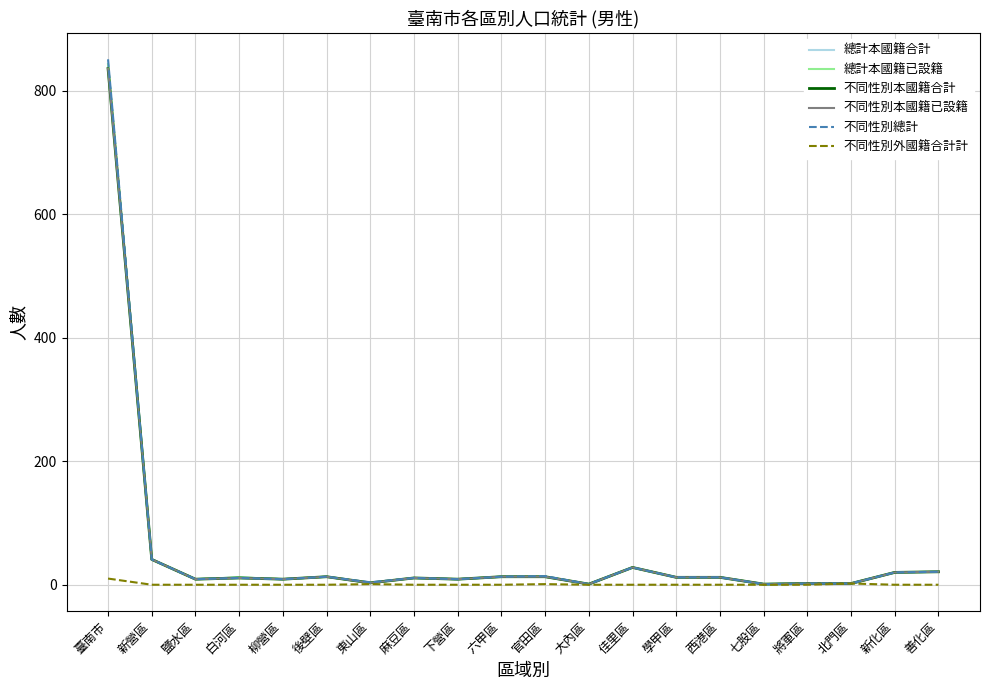

Reading left to right, transcribe all the data shown in this chart.

總計本國籍合計: 臺南市=843	新營區=41	鹽水區=9	白河區=12	柳營區=9	後壁區=13	東山區=3	麻豆區=11	下營區=9	六甲區=13	官田區=13	大內區=1	佳里區=28	學甲區=12	西港區=12	七股區=1	將軍區=2	北門區=2	新化區=20	善化區=21
總計本國籍已設籍: 臺南市=843	新營區=41	鹽水區=9	白河區=12	柳營區=9	後壁區=13	東山區=3	麻豆區=11	下營區=9	六甲區=13	官田區=13	大內區=1	佳里區=28	學甲區=12	西港區=12	七股區=1	將軍區=2	北門區=2	新化區=20	善化區=21
不同性別本國籍合計: 臺南市=836	新營區=41	鹽水區=9	白河區=11	柳營區=9	後壁區=13	東山區=3	麻豆區=11	下營區=9	六甲區=13	官田區=13	大內區=1	佳里區=28	學甲區=12	西港區=12	七股區=1	將軍區=2	北門區=2	新化區=20	善化區=21
不同性別本國籍已設籍: 臺南市=836	新營區=41	鹽水區=9	白河區=11	柳營區=9	後壁區=13	東山區=3	麻豆區=11	下營區=9	六甲區=13	官田區=13	大內區=1	佳里區=28	學甲區=12	西港區=12	七股區=1	將軍區=2	北門區=2	新化區=20	善化區=21
不同性別總計: 臺南市=851	新營區=41	鹽水區=9	白河區=11	柳營區=9	後壁區=13	東山區=4	麻豆區=11	下營區=9	六甲區=13	官田區=14	大內區=1	佳里區=28	學甲區=12	西港區=12	七股區=1	將軍區=2	北門區=2	新化區=20	善化區=21
不同性別外國籍合計計: 臺南市=10	新營區=0	鹽水區=0	白河區=0	柳營區=0	後壁區=0	東山區=1	麻豆區=0	下營區=0	六甲區=0	官田區=1	大內區=0	佳里區=0	學甲區=0	西港區=0	七股區=0	將軍區=0	北門區=2	新化區=0	善化區=0